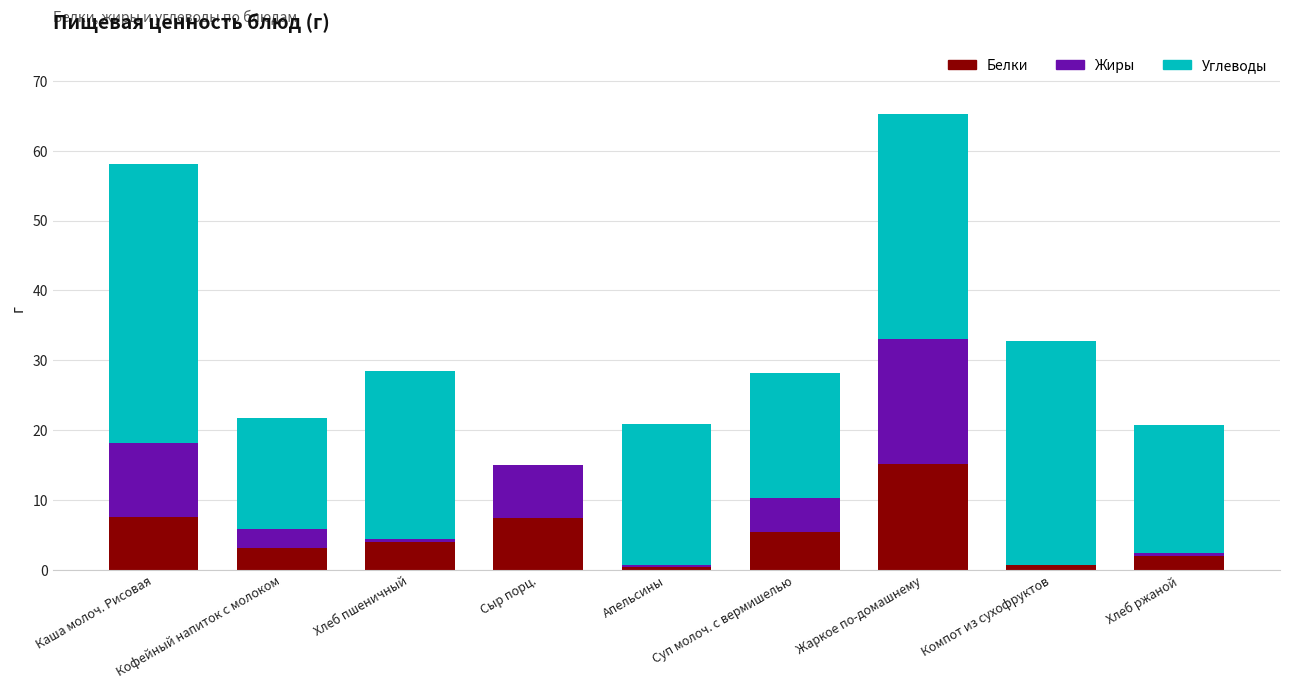

True or false: Белки has a value of 5.0 at Каша молоч. Рисовая.

False